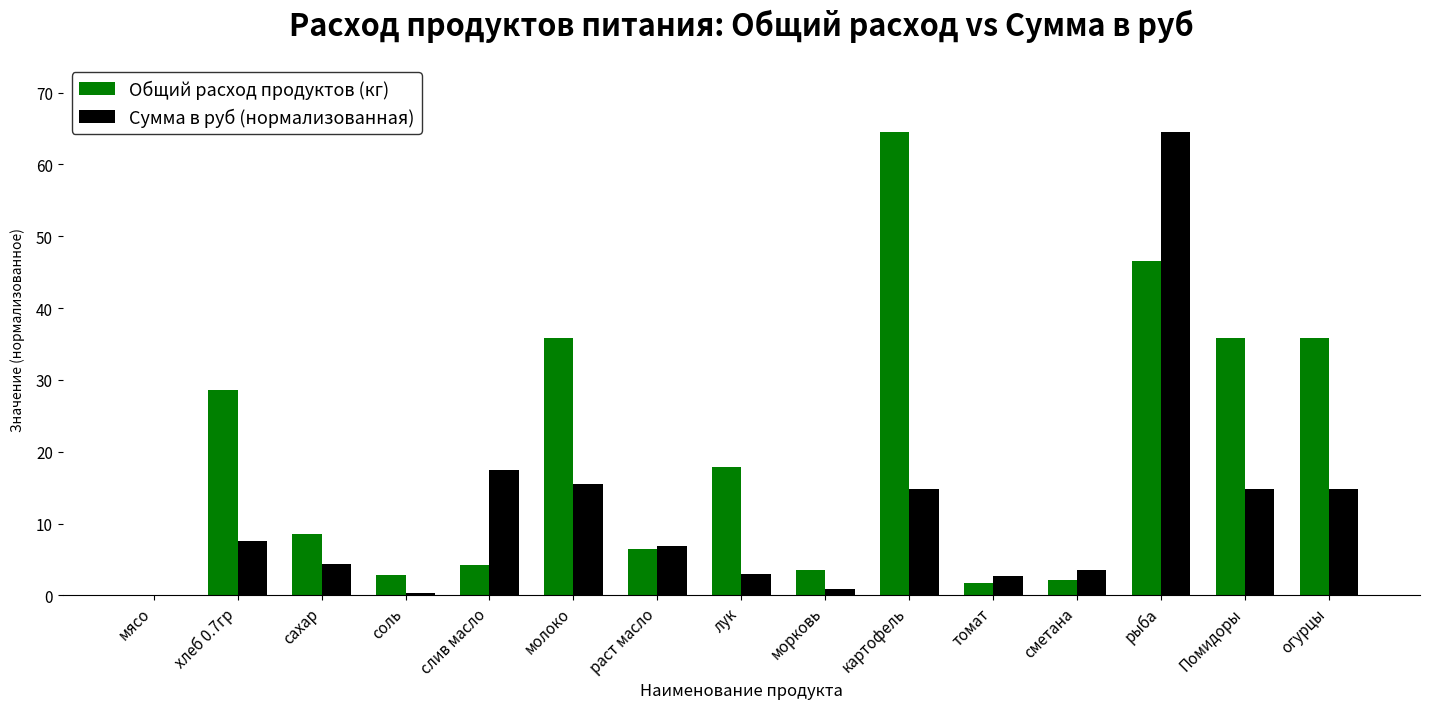

Is the value of Общий расход продуктов (кг) at раст масло greater than the value of Сумма в руб (нормализованная) at мясо?

Yes